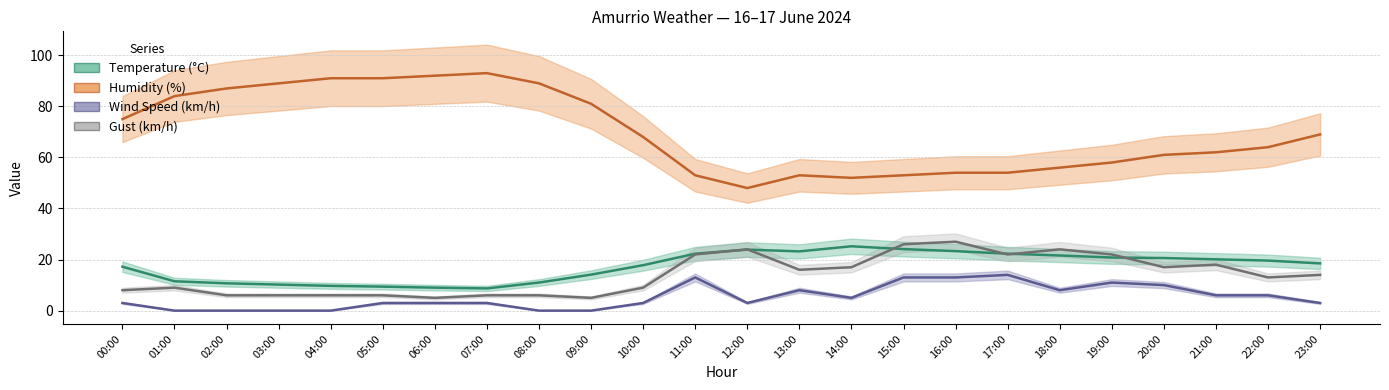

Is it true that Temperature (°C) equals 4.1 at 02:00?

False